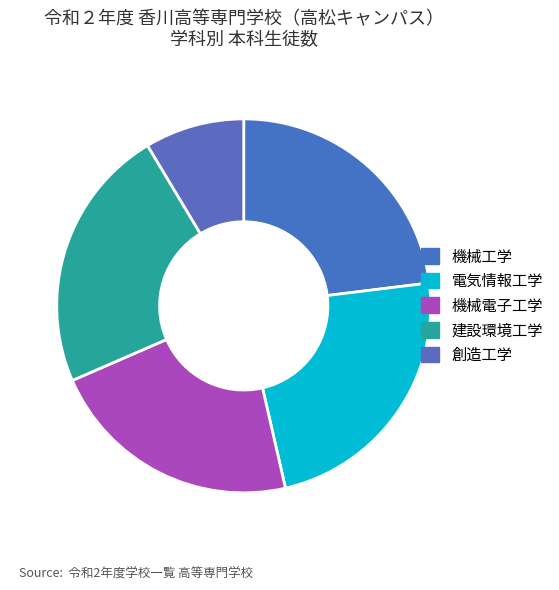

Combined, what portion of the pie is 電気情報工学 and 建設環境工学?

46.3%